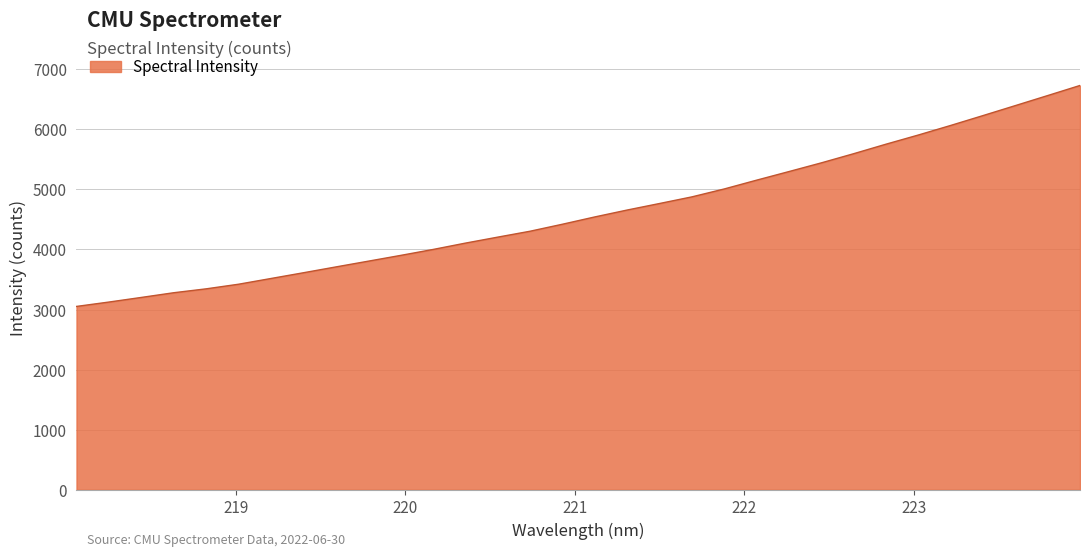

Does the chart have visible grid lines?

Yes